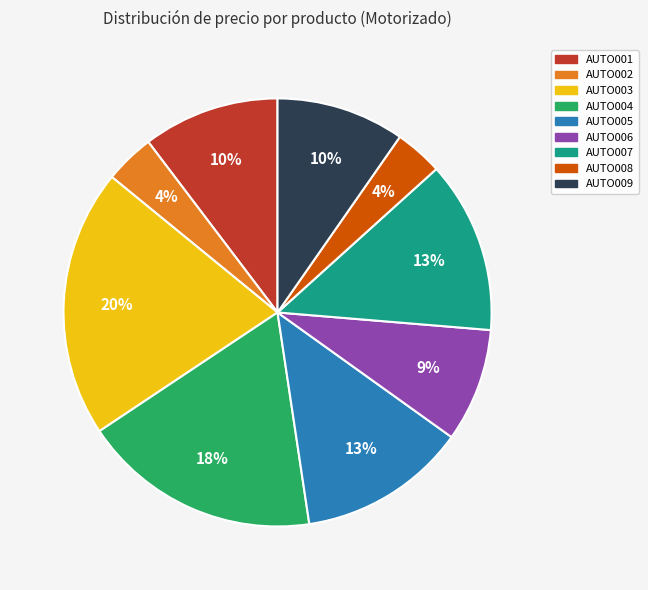

Do AUTO007 and AUTO008 together represent more than half of the pie?

No